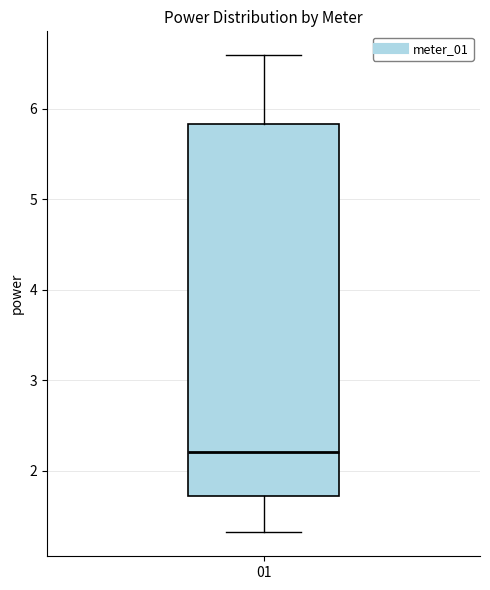

Where is the upper edge of the box at x = 01 on the y-axis? The values are not printed on the chart, so give them approximately, as read against the axis.

5.8